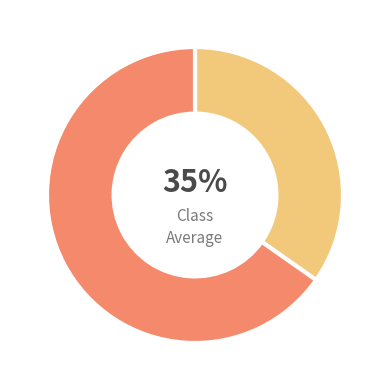

Is there a majority slice in this chart?

Yes